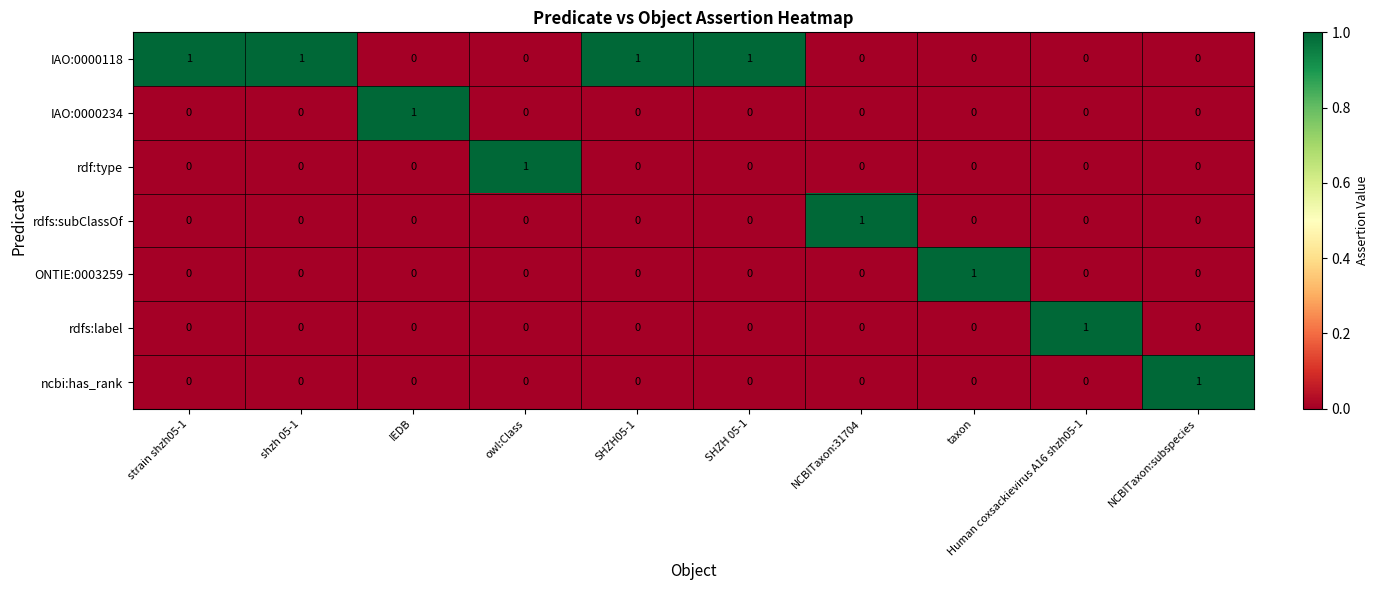

At which label does rdf:type reach its peak?

owl:Class